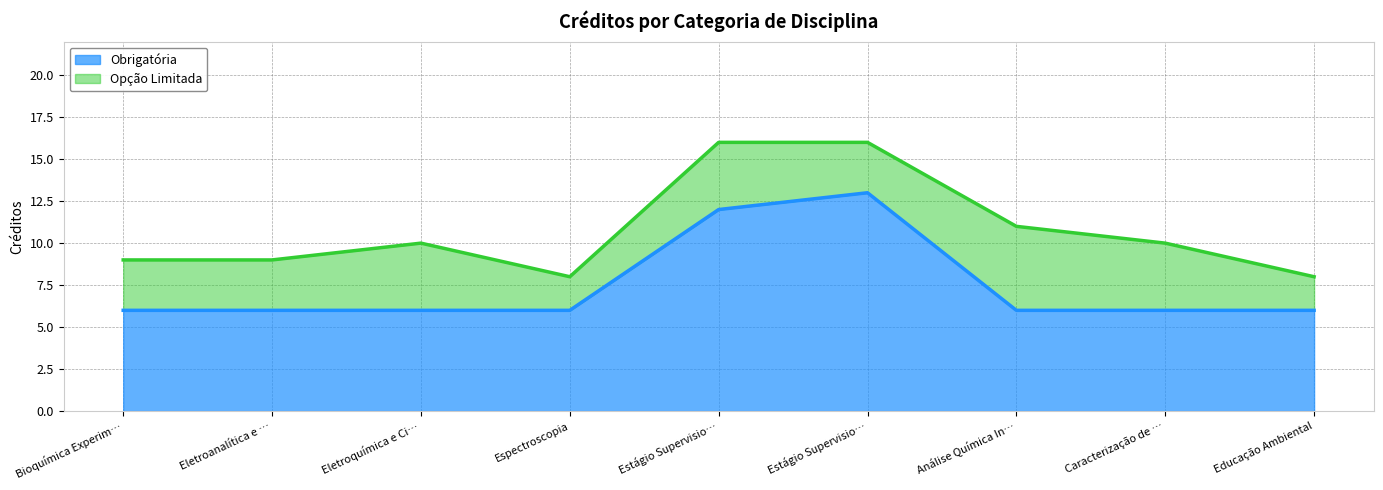

True or false: the data shows 4 at Eletroquímica e Ci….

False